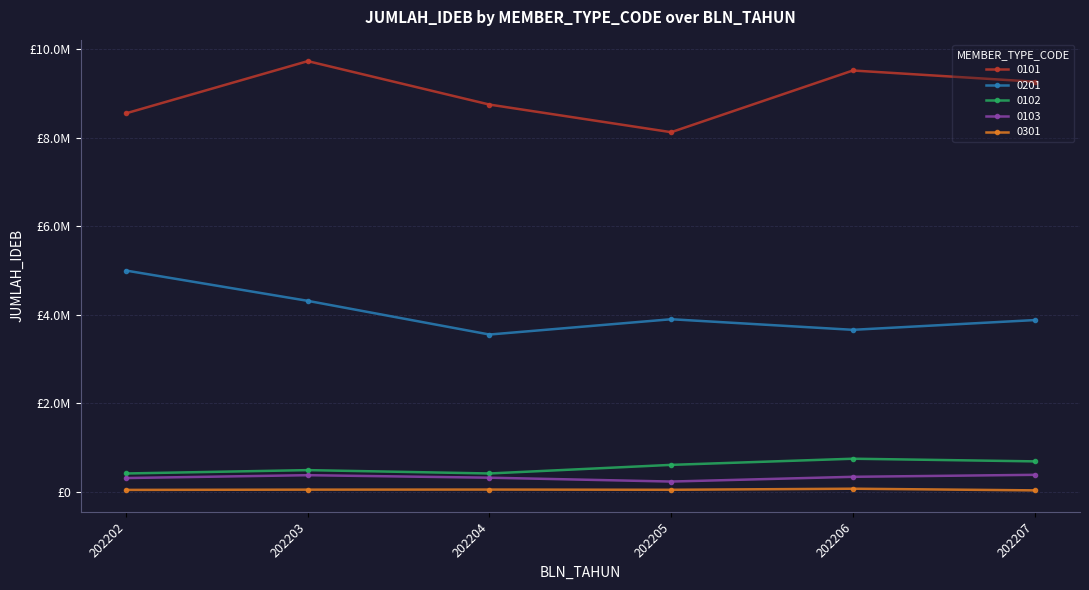

What is the greatest value displayed?

9733125